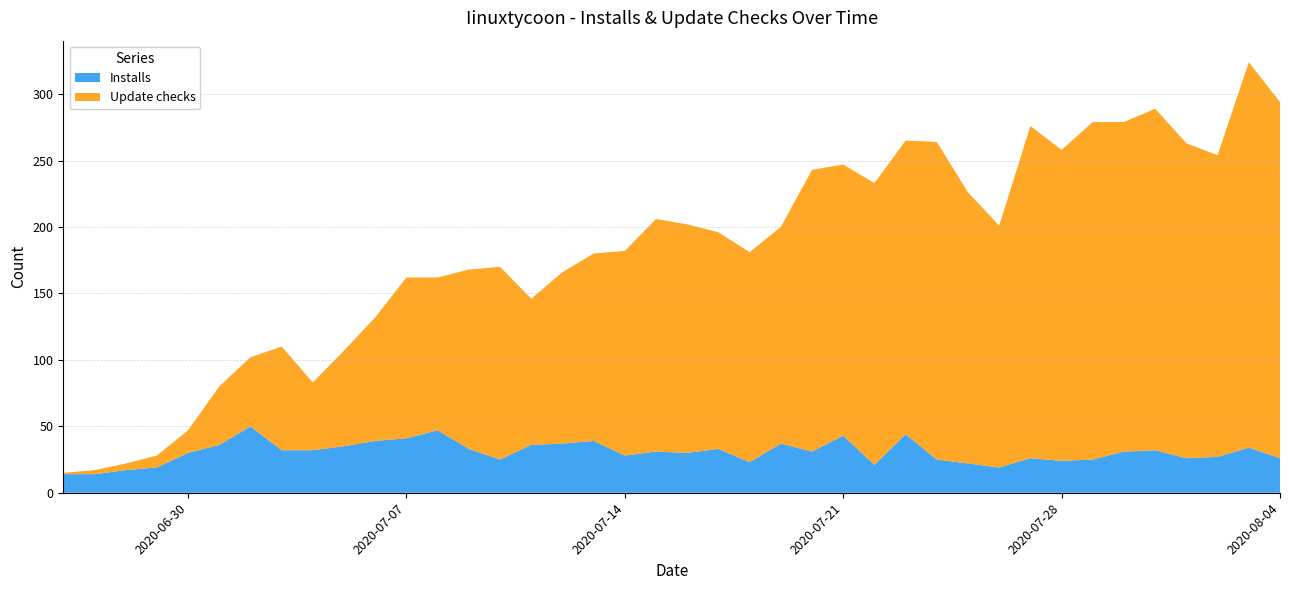

Reading left to right, transcribe all the data shown in this chart.

Installs: 2020-06-26=14	2020-06-27=14	2020-06-28=17	2020-06-29=19	2020-06-30=30	2020-07-01=36	2020-07-02=50	2020-07-03=32	2020-07-04=32	2020-07-05=35	2020-07-06=39	2020-07-07=41	2020-07-08=47	2020-07-09=33	2020-07-10=25	2020-07-11=36	2020-07-12=37	2020-07-13=39	2020-07-14=28	2020-07-15=31	2020-07-16=30	2020-07-17=33	2020-07-18=23	2020-07-19=37	2020-07-20=31	2020-07-21=43	2020-07-22=21	2020-07-23=44	2020-07-24=25	2020-07-25=22	2020-07-26=19	2020-07-27=26	2020-07-28=24	2020-07-29=25	2020-07-30=31	2020-07-31=32	2020-08-01=26	2020-08-02=27	2020-08-03=34	2020-08-04=26
Update checks: 2020-06-26=1	2020-06-27=3	2020-06-28=5	2020-06-29=9	2020-06-30=17	2020-07-01=44	2020-07-02=52	2020-07-03=78	2020-07-04=51	2020-07-05=72	2020-07-06=93	2020-07-07=121	2020-07-08=115	2020-07-09=135	2020-07-10=145	2020-07-11=110	2020-07-12=129	2020-07-13=141	2020-07-14=154	2020-07-15=175	2020-07-16=172	2020-07-17=163	2020-07-18=158	2020-07-19=163	2020-07-20=212	2020-07-21=204	2020-07-22=212	2020-07-23=221	2020-07-24=239	2020-07-25=204	2020-07-26=182	2020-07-27=250	2020-07-28=234	2020-07-29=254	2020-07-30=248	2020-07-31=257	2020-08-01=237	2020-08-02=227	2020-08-03=290	2020-08-04=268